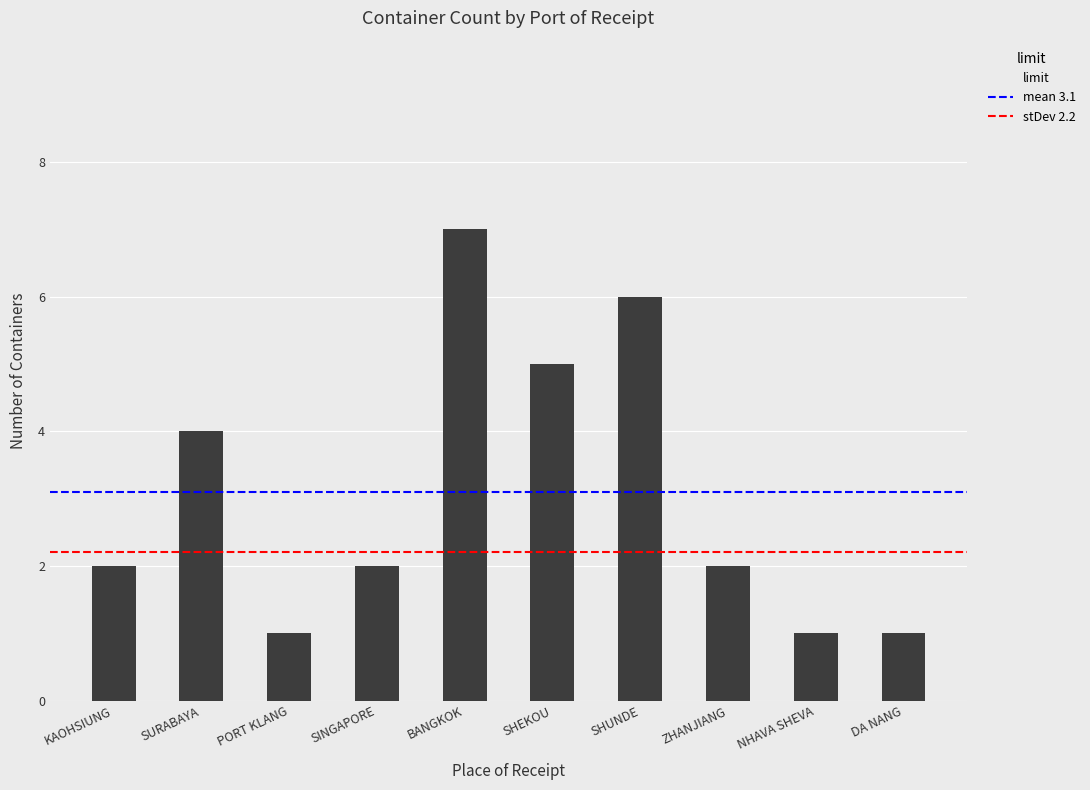

Reading left to right, list all the values displayed in this chart.

KAOHSIUNG=2	SURABAYA=4	PORT KLANG=1	SINGAPORE=2	BANGKOK=7	SHEKOU=5	SHUNDE=6	ZHANJIANG=2	NHAVA SHEVA=1	DA NANG=1